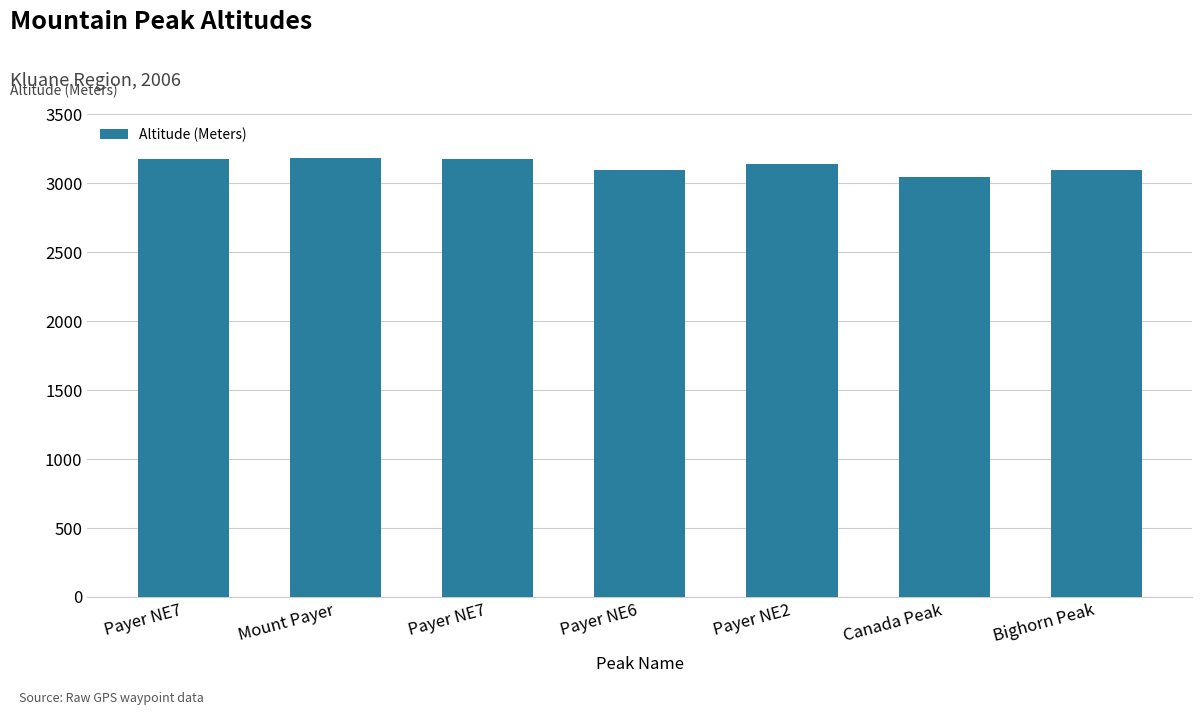

Count the number of categories in the chart.

7